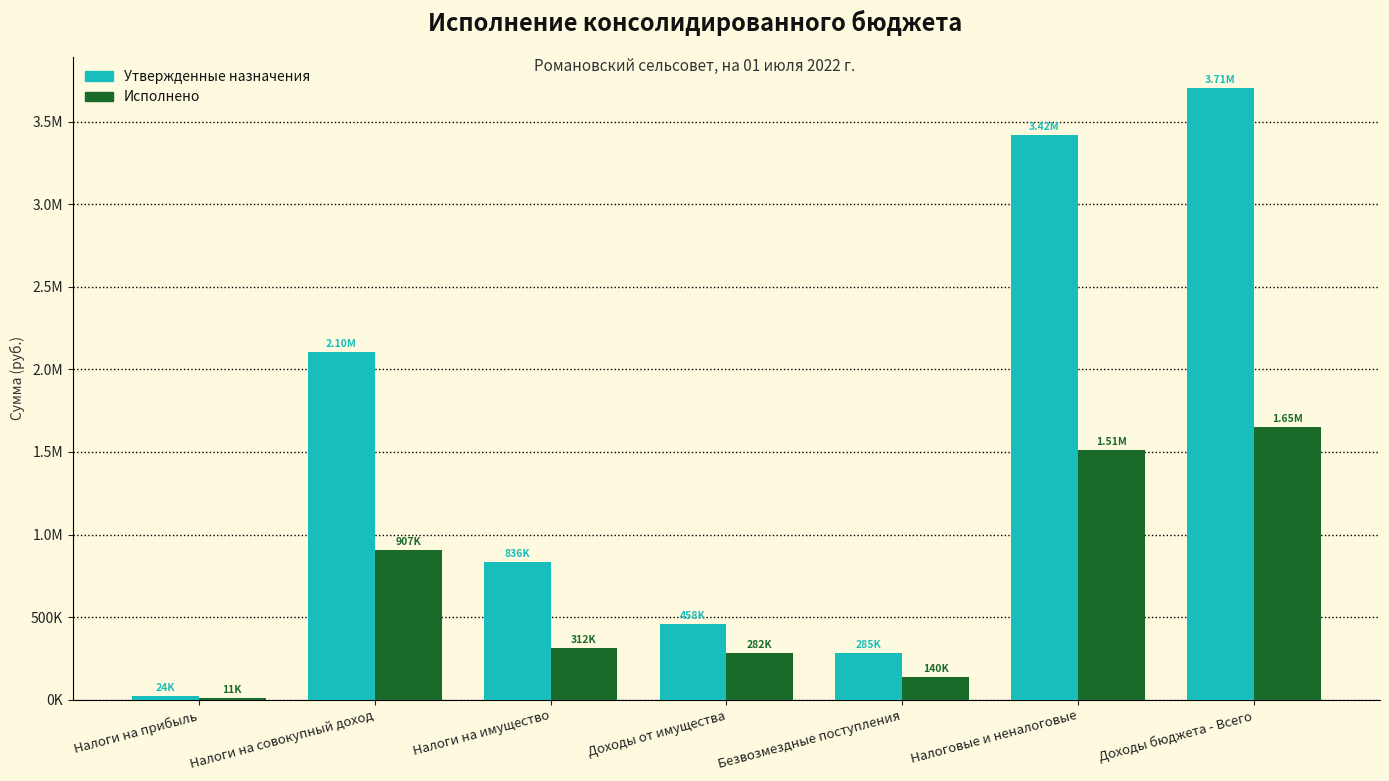

Reading left to right, what are all the values shown in this chart?

Утвержденные назначения: 23663.0	2103694.0	835505.0	457607.0	285171.0	3420469.0	3705640.0
Исполнено: 11032.9	907206.1	311550.1	282195.3	140026.5	1511984.4	1652010.9